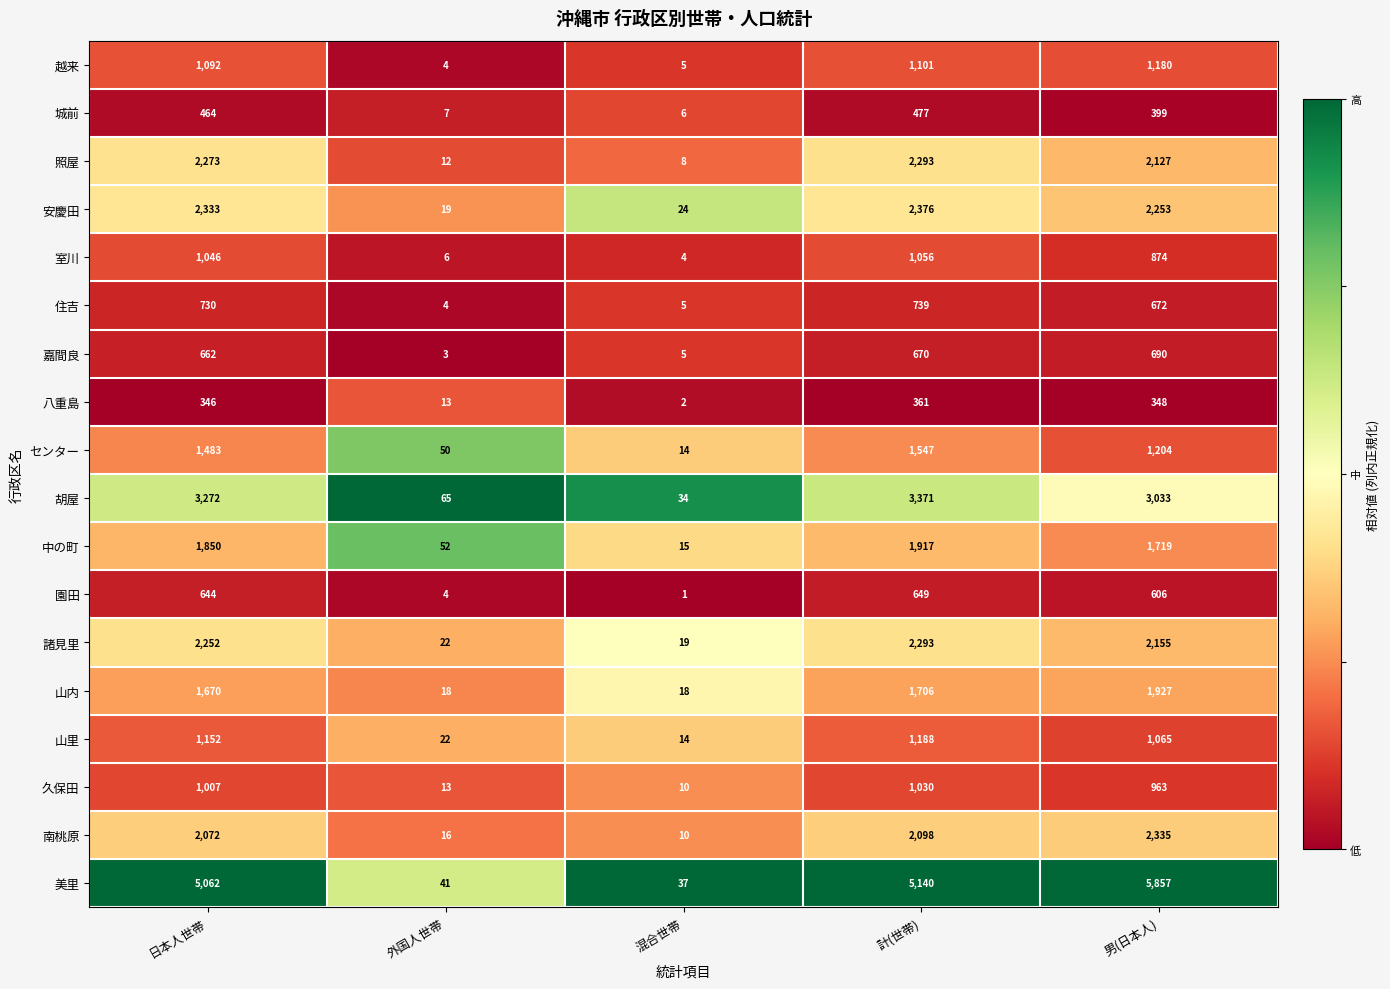

What is the average value of the 城前 series?

271